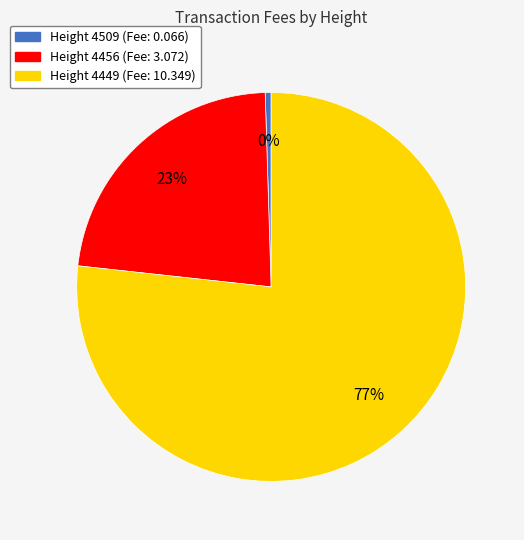

Does any single category account for the majority?

Yes